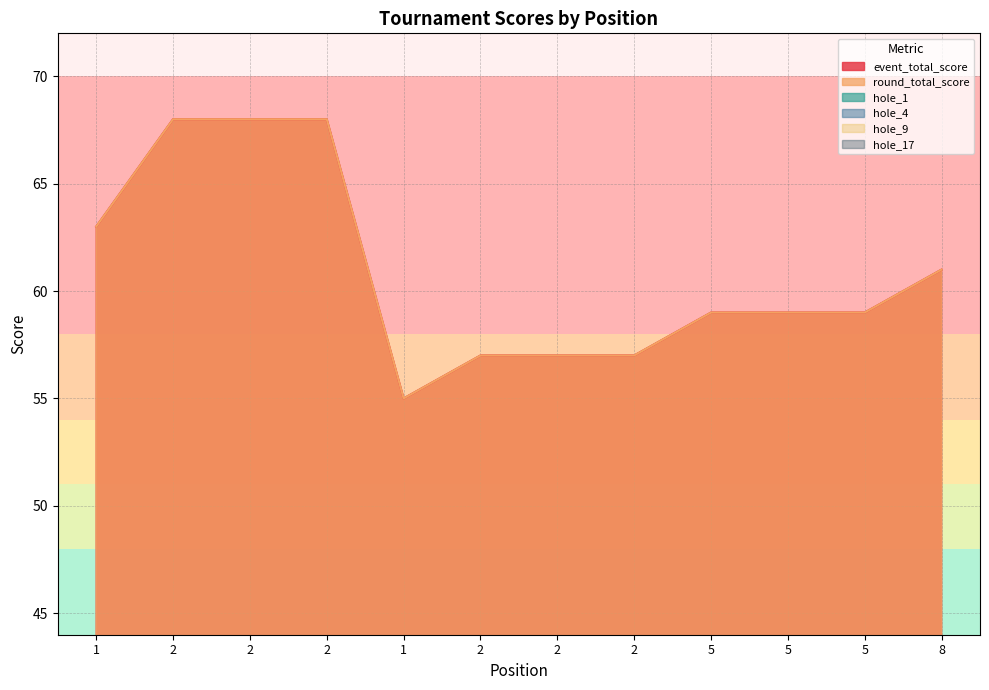

Reading left to right, what are all the values shown in this chart?

event_total_score: 1=63	2=68	2=68	2=68	1=55	2=57	2=57	2=57	5=59	5=59	5=59	8=61
round_total_score: 1=63	2=68	2=68	2=68	1=55	2=57	2=57	2=57	5=59	5=59	5=59	8=61
hole_1: 1=5	2=5	2=5	2=4	1=4	2=3	2=4	2=4	5=3	5=6	5=4	8=4
hole_4: 1=6	2=6	2=5	2=5	1=4	2=4	2=5	2=5	5=4	5=3	5=4	8=4
hole_9: 1=5	2=4	2=4	2=6	1=3	2=3	2=3	2=3	5=4	5=3	5=3	8=4
hole_17: 1=4	2=4	2=3	2=5	1=3	2=2	2=3	2=3	5=3	5=4	5=5	8=4